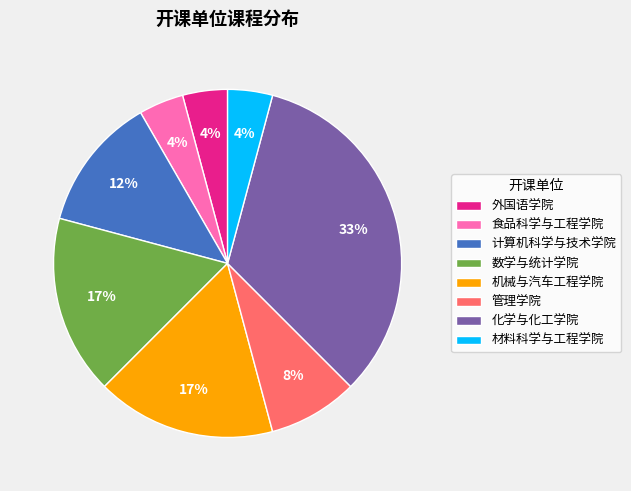

Do 外国语学院 and 化学与化工学院 together represent more than half of the pie?

No